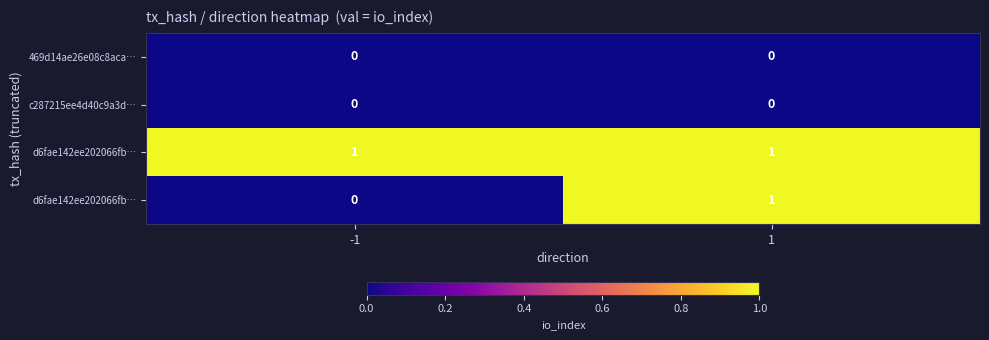

How many series are shown in this chart?

4